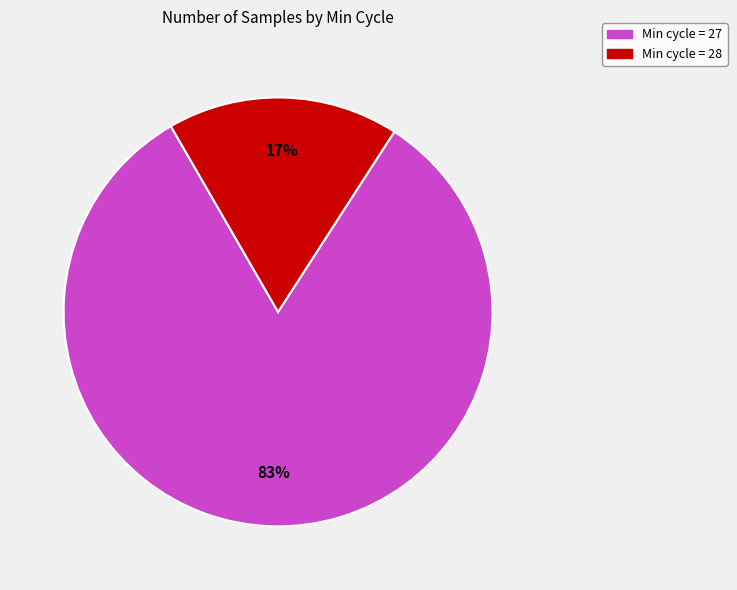

To the nearest percent, what is the average slice percentage?

50%